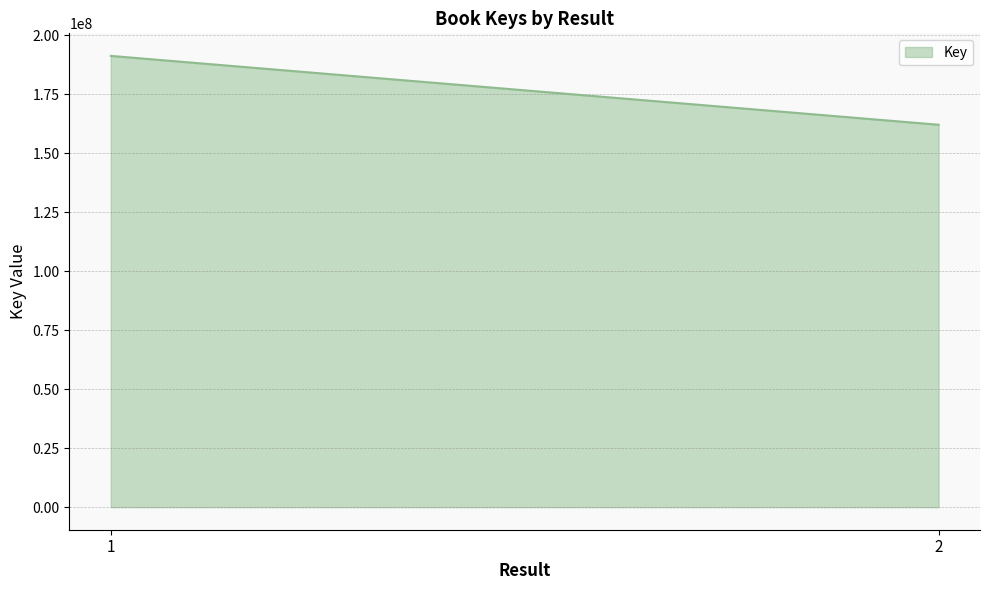

Where is the data nearest to the value 176646002?

2